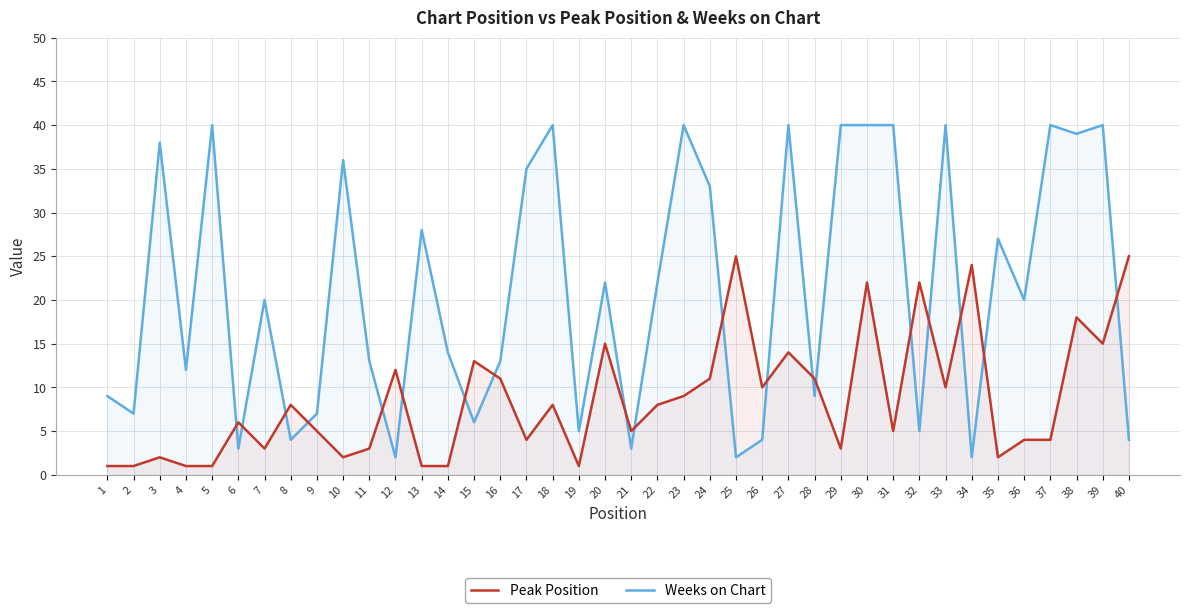

Does the chart display data point markers on the line(s)?

No